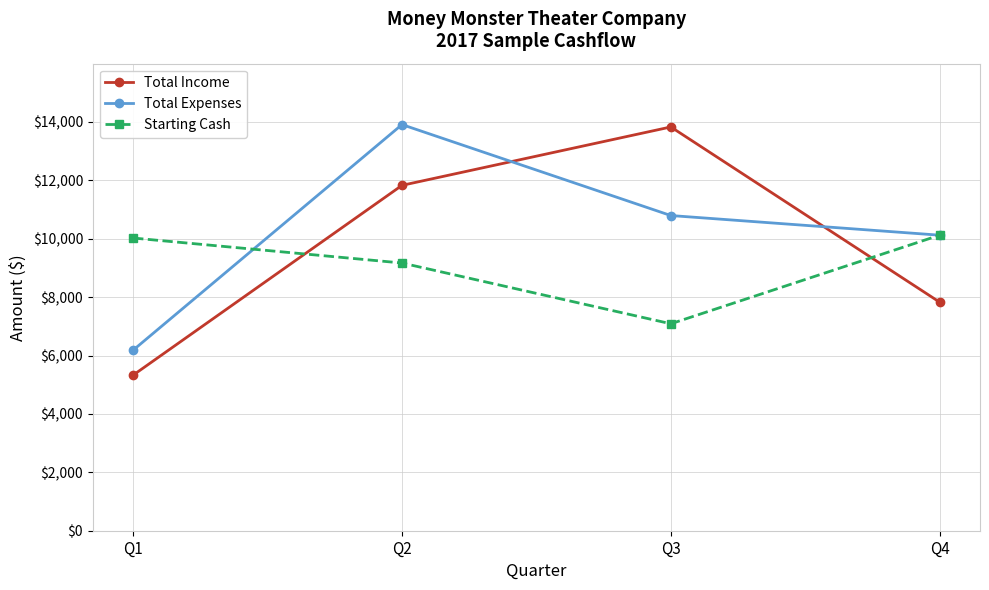

What is the value of the Total Expenses point at the 3rd from the left?

10795